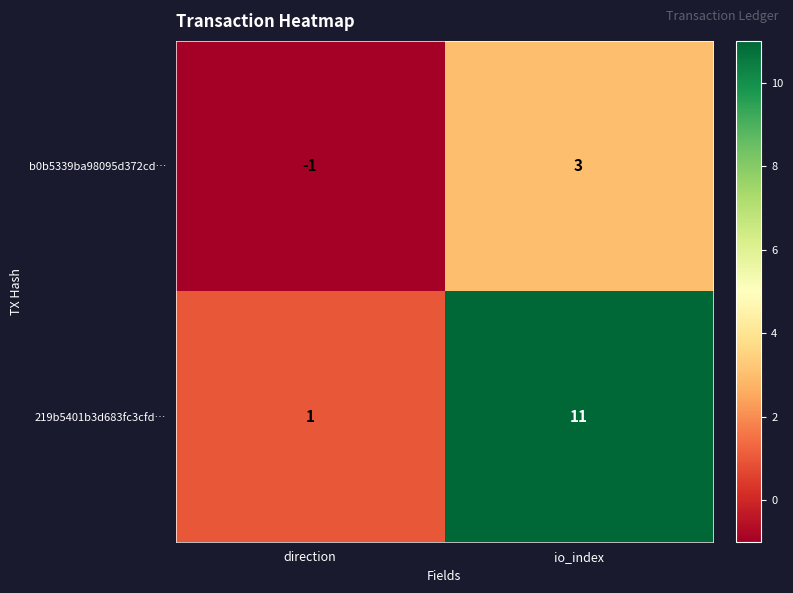

Rank the series by their maximum value, from lowest to highest.

b0b5339ba98095d372cd…, 219b5401b3d683fc3cfd…